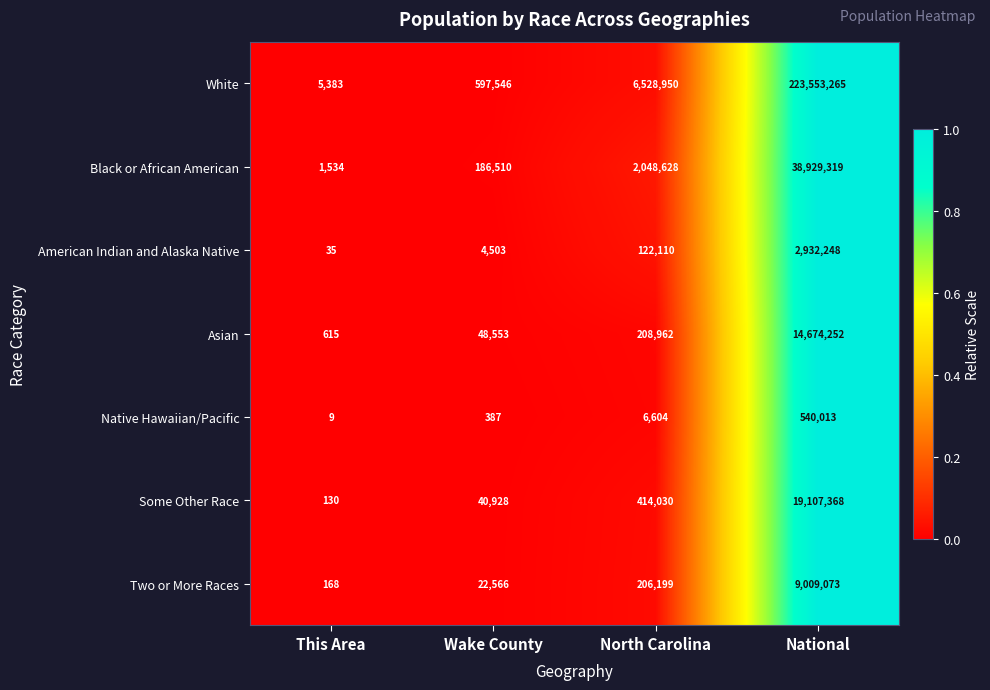

Which category has the lowest value across all series?

This Area